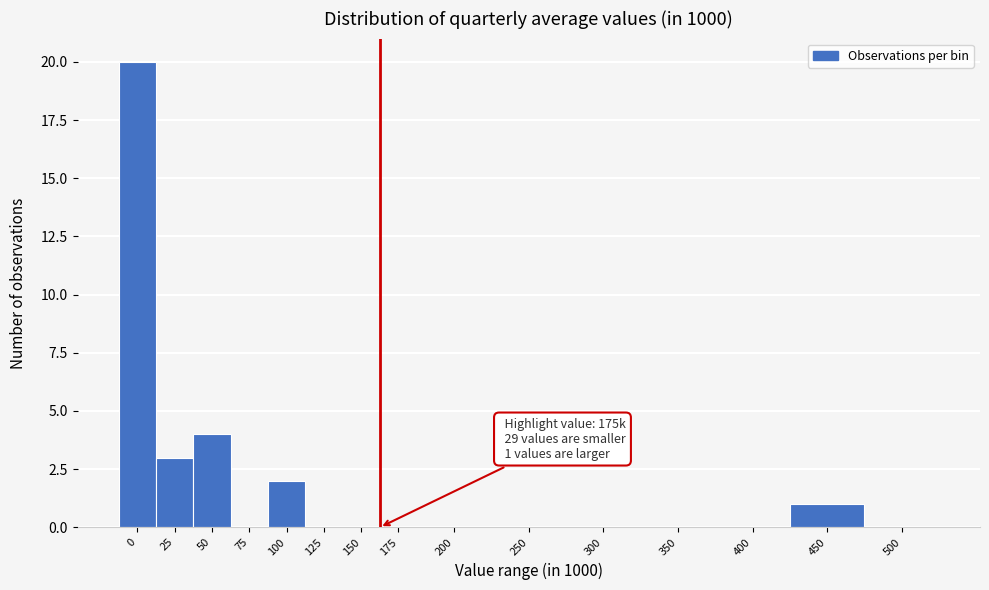

Reading right to left, what are all the values shown in this chart?

500=0	450=1	400=0	350=0	300=0	250=0	200=0	175=0	150=0	125=0	100=2	75=0	50=4	25=3	0=20